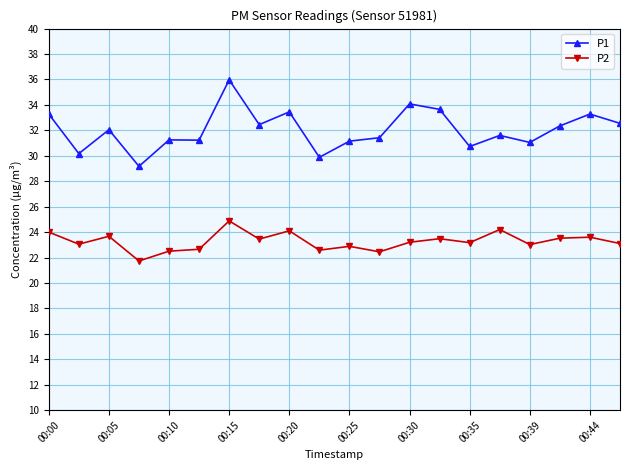

What is the maximum value for P1?

36.0